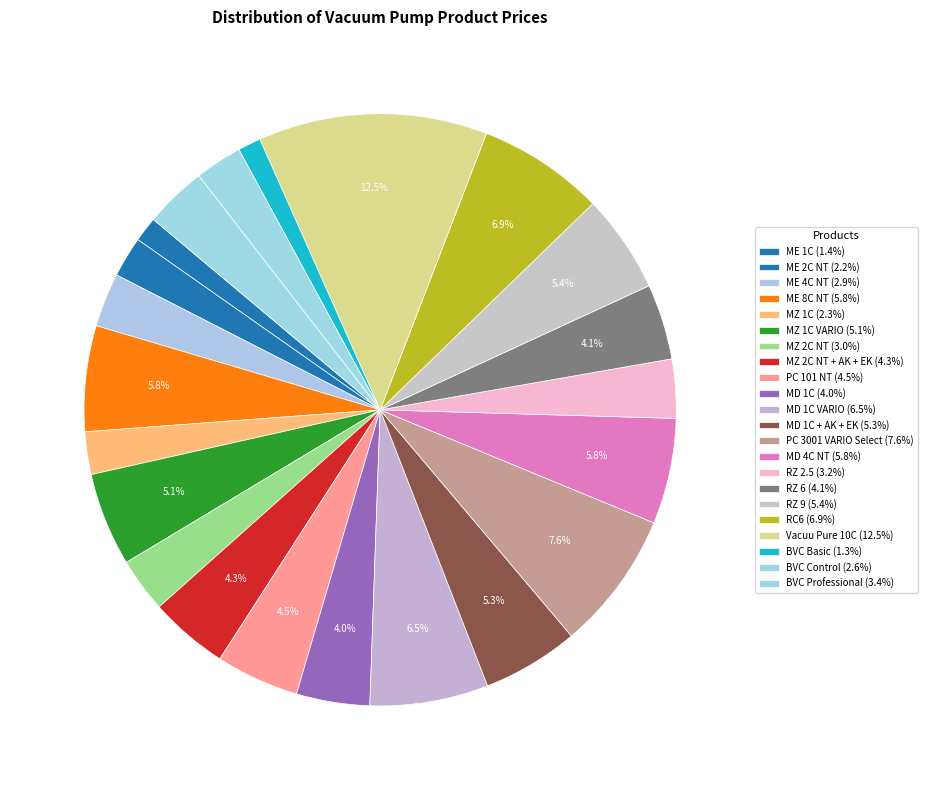

What is the smallest slice in the pie chart?

BVC Basic